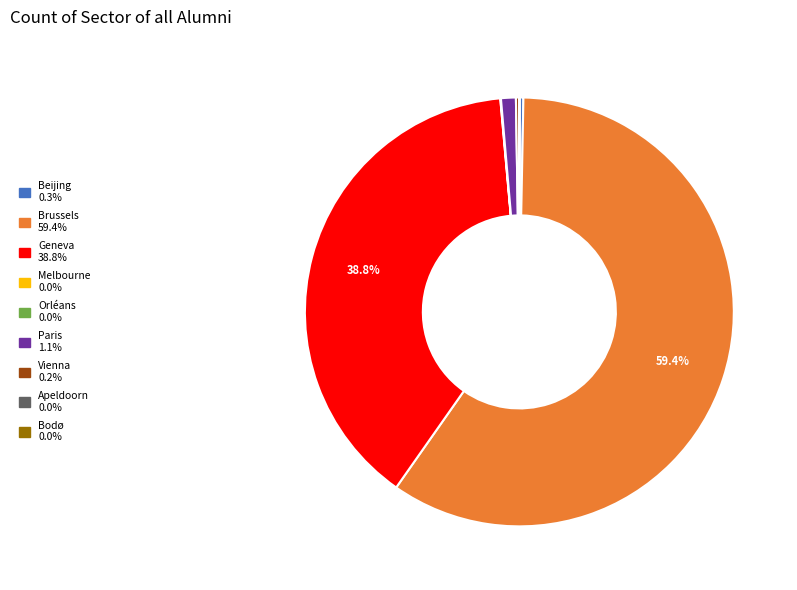

Does Brussels 59.4% account for over 50% of the chart?

Yes